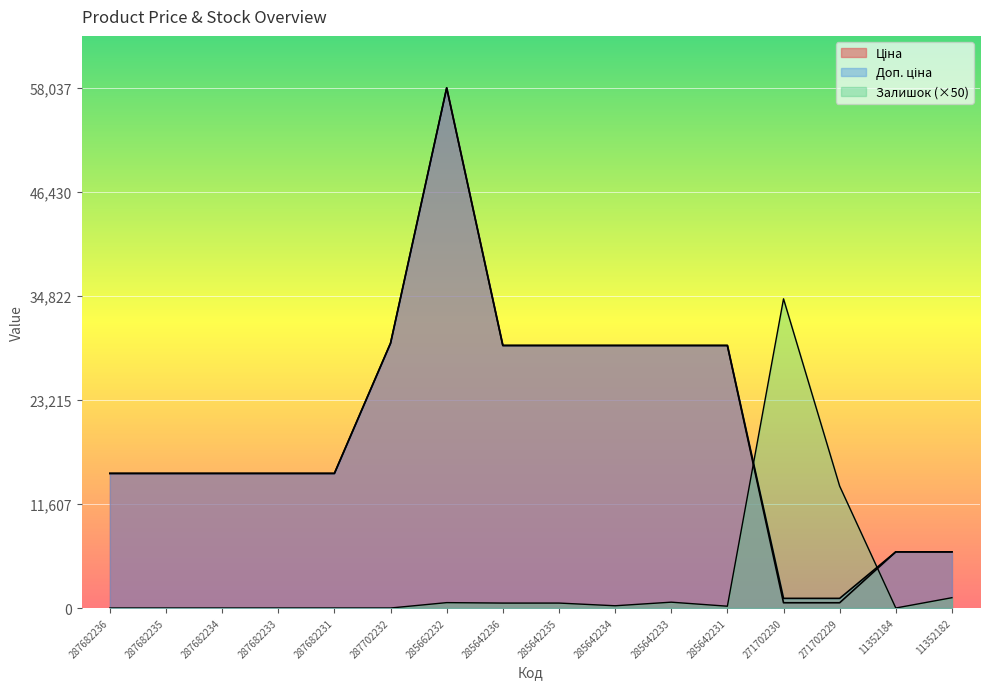

Reading left to right, list all the values displayed in this chart.

Ціна: 15019.2	15019.2	15019.2	15019.2	15019.2	29548.9	58037.0	29294.9	29294.9	29294.9	29294.9	29294.9	586.0	586.0	6266.7	6266.7
Доп. ціна: 15019.2	15019.2	15019.2	15019.2	15019.2	29548.9	58037.0	29294.9	29294.9	29294.9	29294.9	29294.9	1074.5	1074.5	6266.7	6266.7
Залишок: 0.0	0.0	0.0	0.0	0.0	0.0	600.0	550.0	550.0	250.0	650.0	200.0	34500.0	13600.0	0.0	1150.0